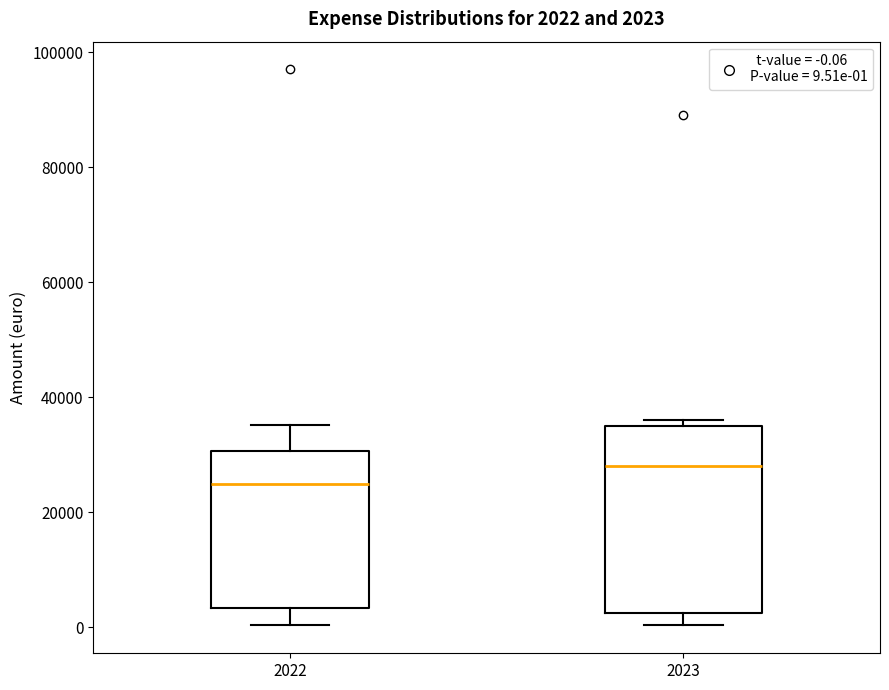

Which box's median line is the highest?

2023